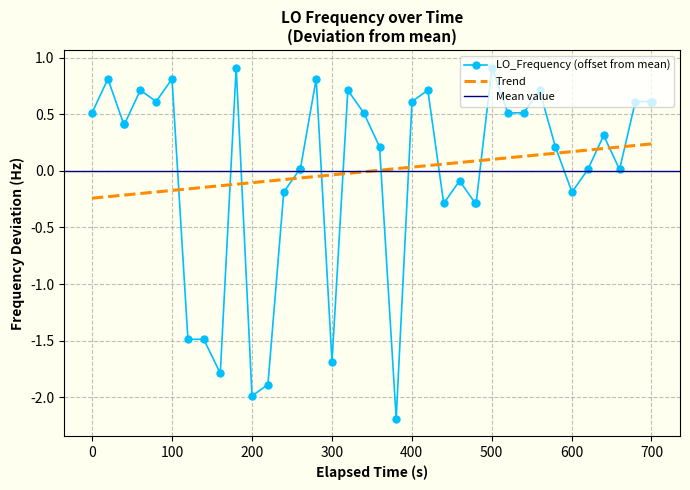

How many interior local peaks (higher than both neighbors) does the data have?

11